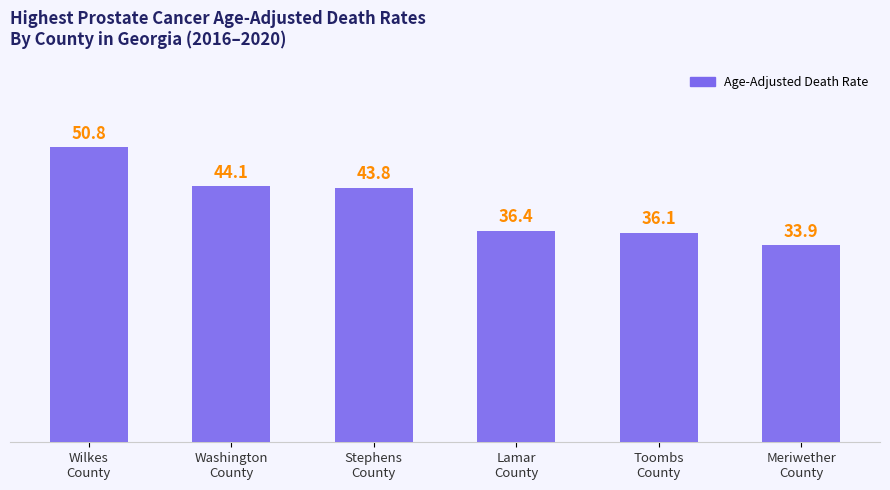

What is the label of the 2nd bar from the left?

Washington
County